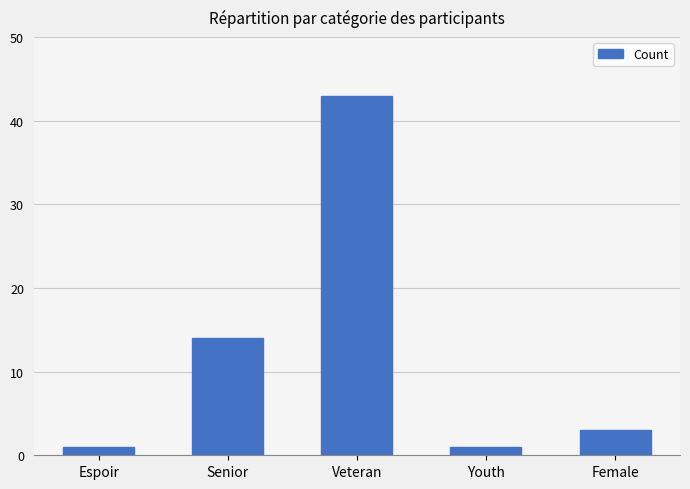

What is the change in value from Espoir to Veteran?

+42